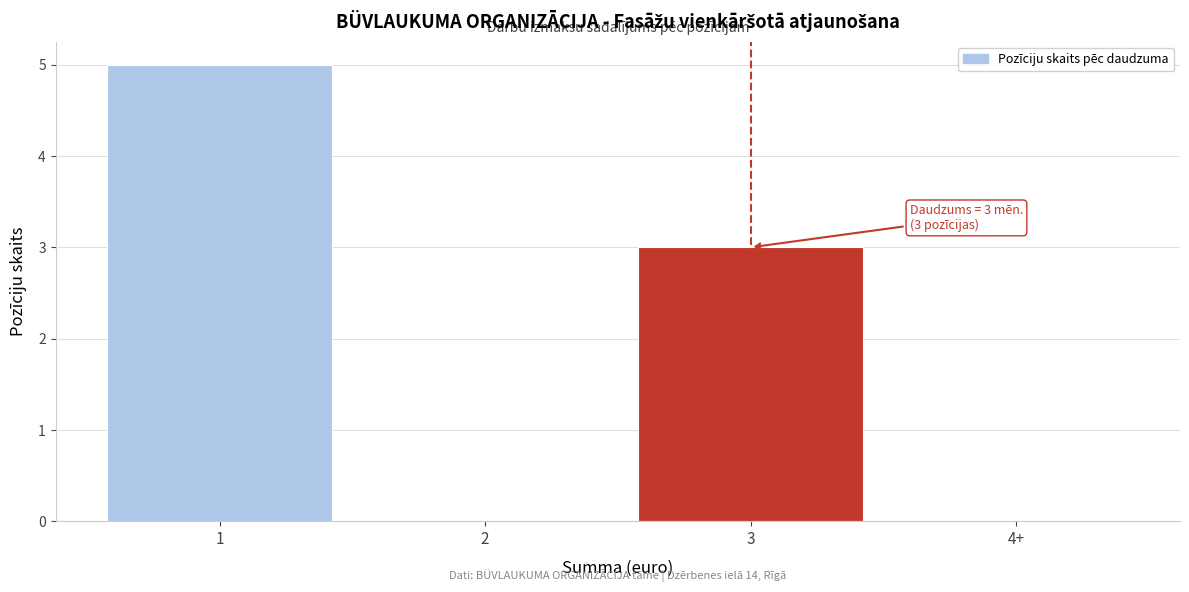

Reading left to right, transcribe all the data shown in this chart.

1=5	2=0	3=3	4+=0